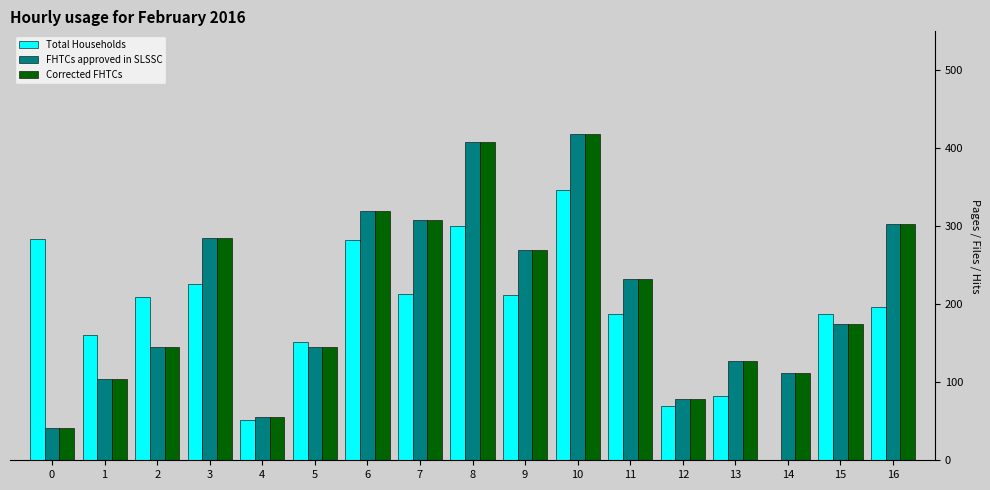

True or false: FHTCs approved in SLSSC has a value of 308 at 7.

True